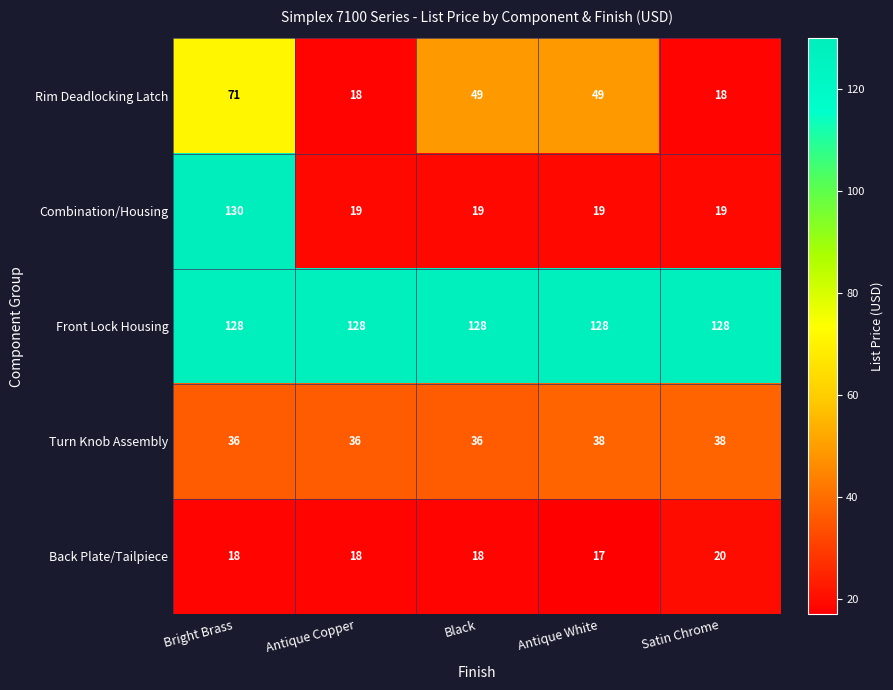

Reading right to left, transcribe all the data shown in this chart.

Rim Deadlocking Latch: Satin Chrome=18	Antique White=49	Black=49	Antique Copper=18	Bright Brass=71
Combination/Housing: Satin Chrome=19	Antique White=19	Black=19	Antique Copper=19	Bright Brass=130
Front Lock Housing: Satin Chrome=128	Antique White=128	Black=128	Antique Copper=128	Bright Brass=128
Turn Knob Assembly: Satin Chrome=38	Antique White=38	Black=36	Antique Copper=36	Bright Brass=36
Back Plate/Tailpiece: Satin Chrome=20	Antique White=17	Black=18	Antique Copper=18	Bright Brass=18